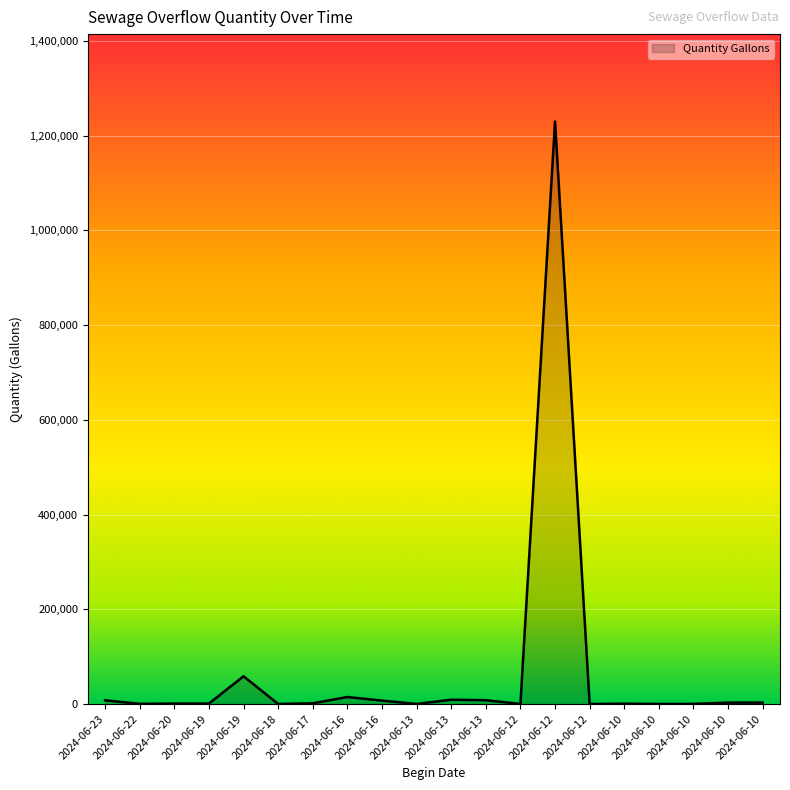

What is the greatest value displayed?

1230000